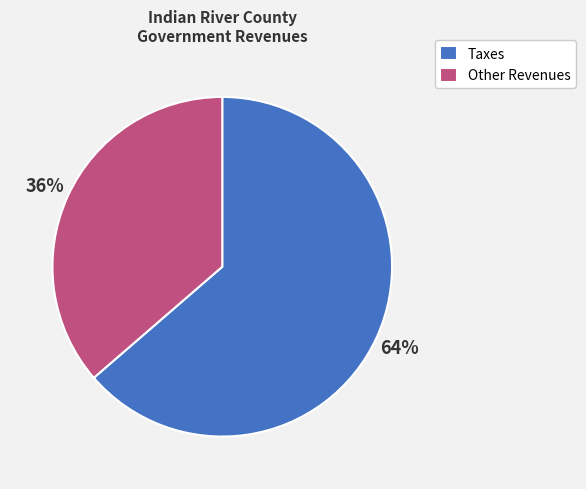

Which category has the smallest portion of the pie?

Other Revenues